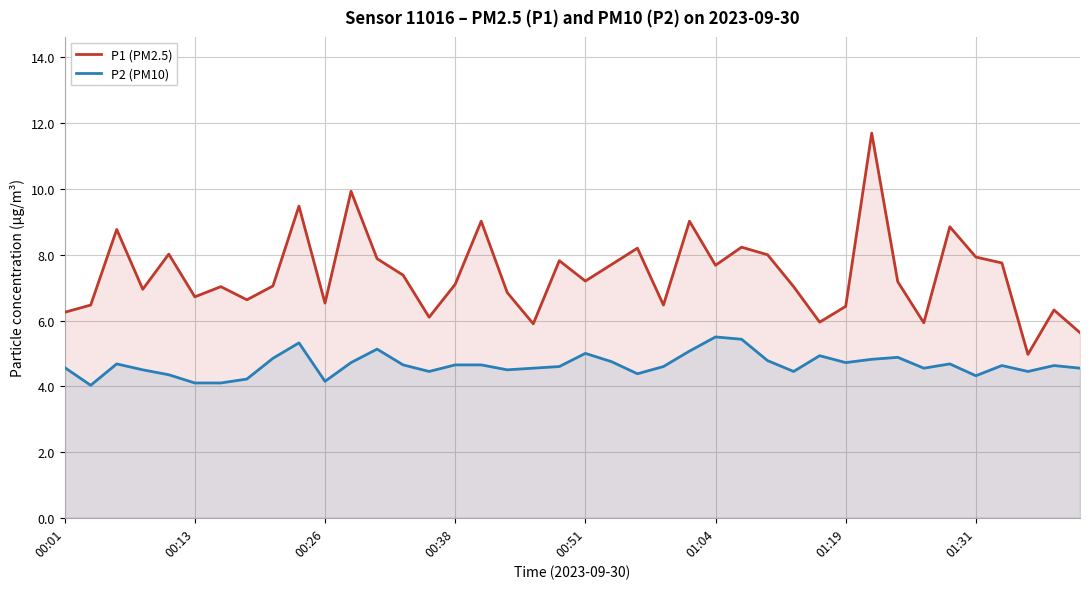

How many interior local peaks does the P2 (PM10) series have?

10